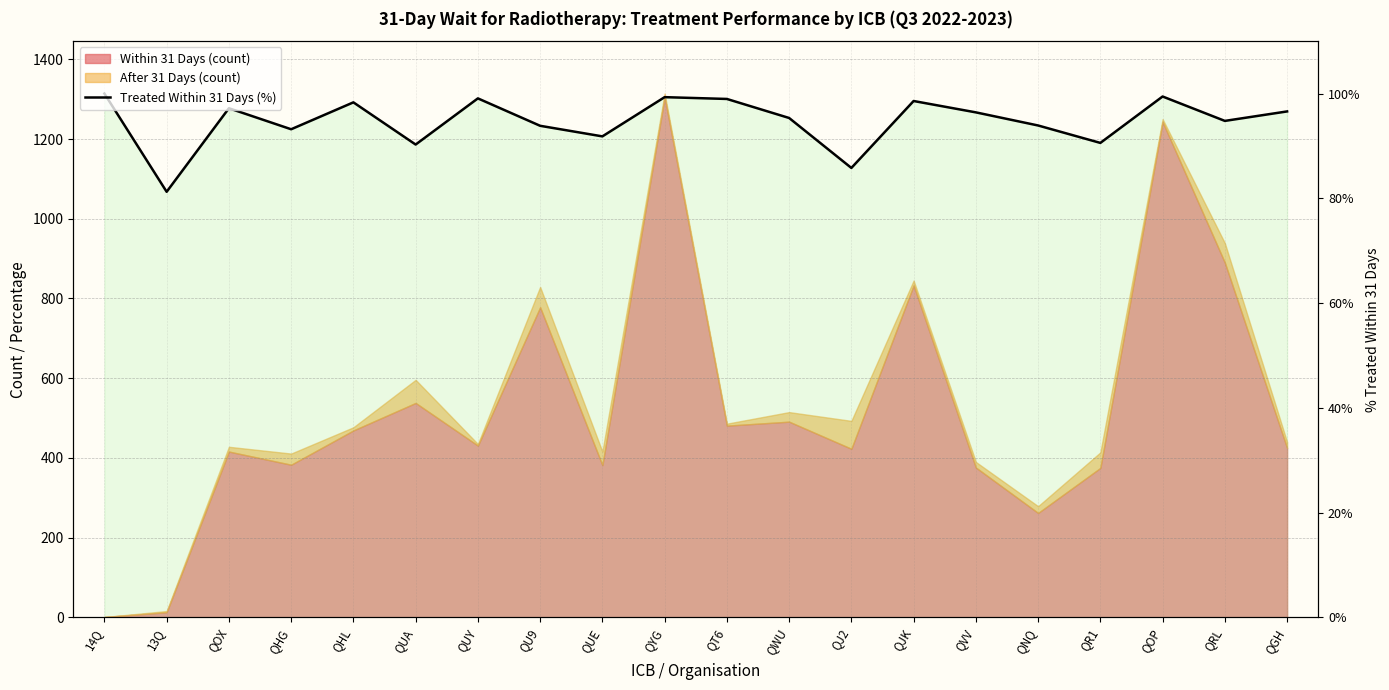

How many lines are shown in the chart?

1